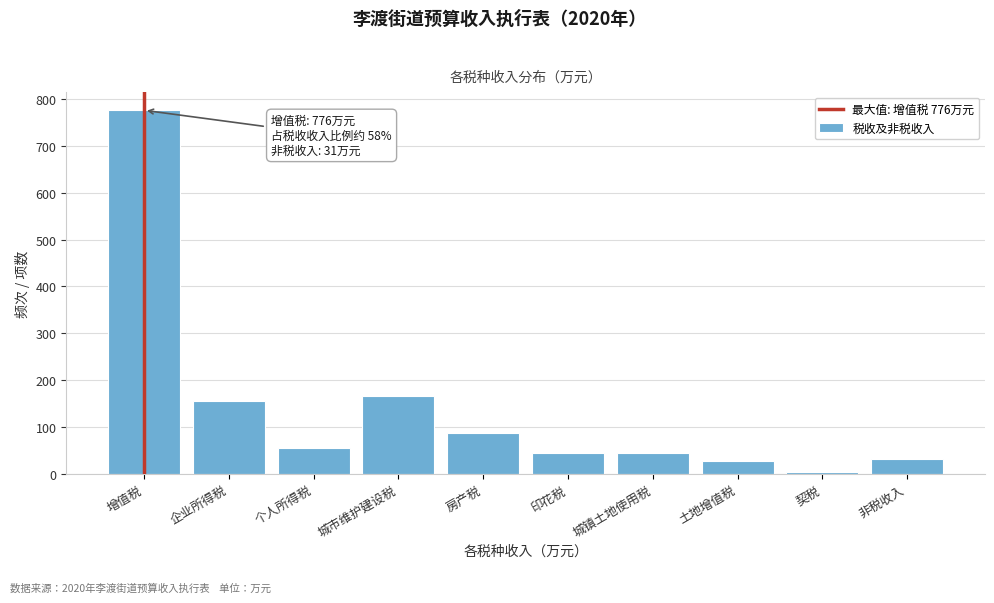

At which label is the value closest to 389?

城市维护建设税